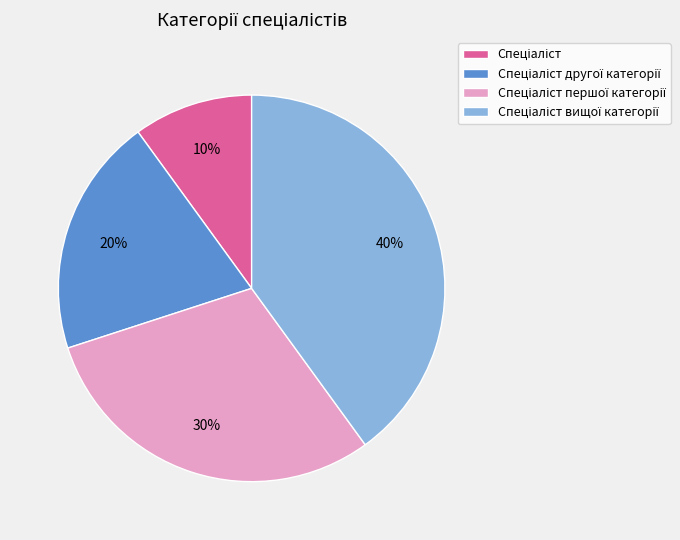

Count the number of slices in the pie.

4